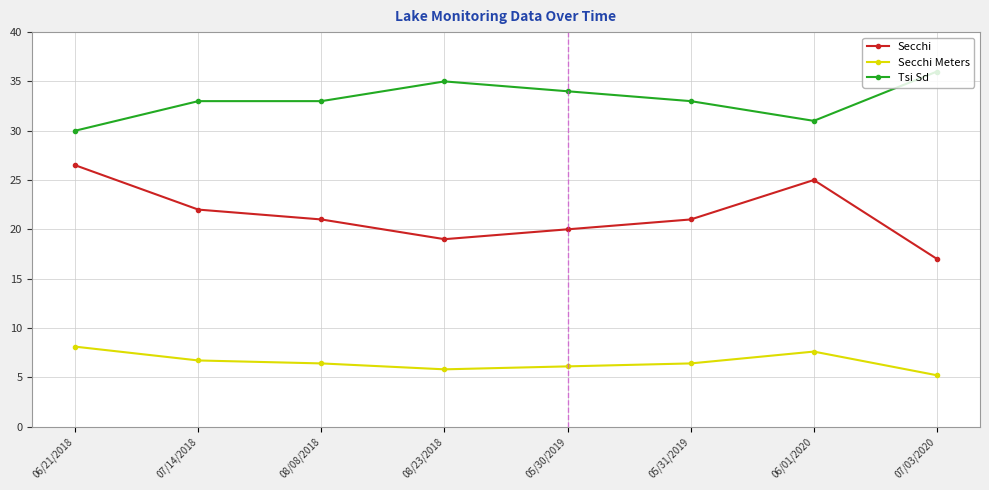

Count the Secchi values in the range 20 to 25.

5